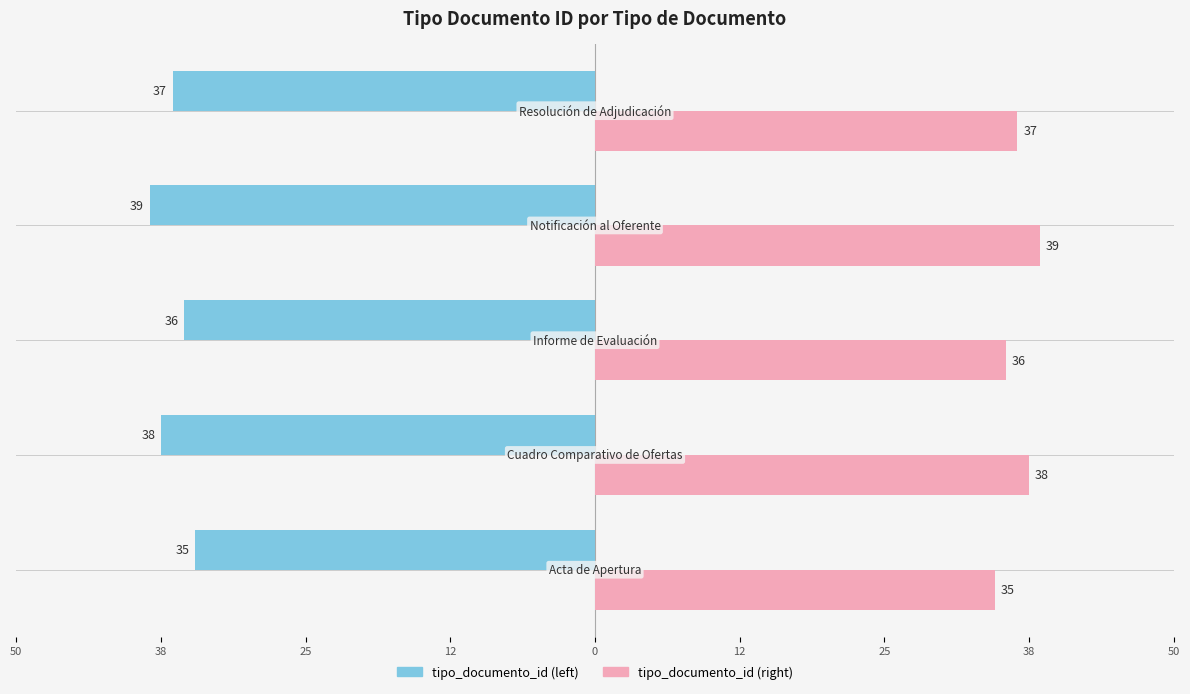

What is the value of the tipo_documento_id (right) bar at the 2nd from the left?

38